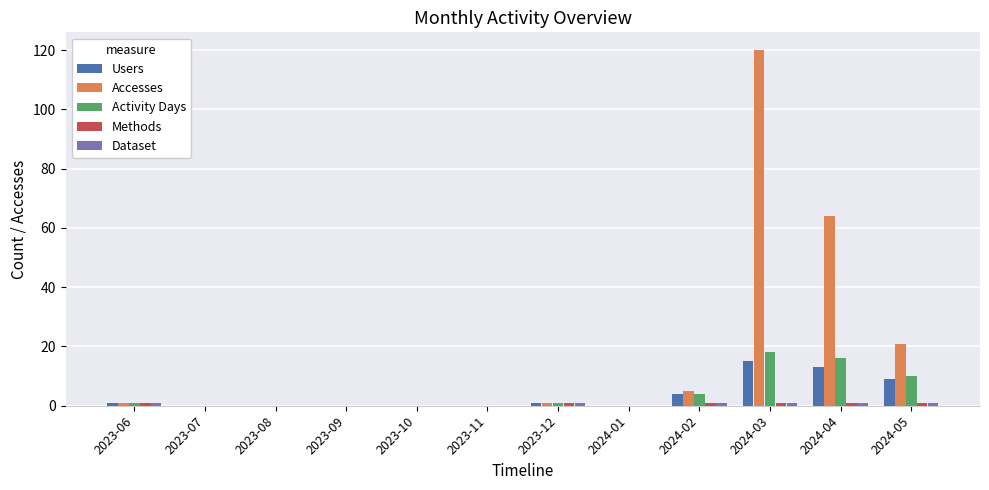

The Users series shows 1 at 2023-12. True or false?

True